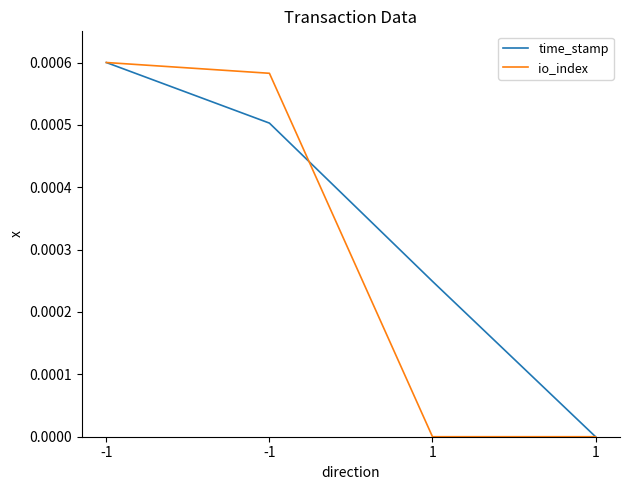

Between which two adjacent categories do time_stamp and io_index first intersect?

-1 and 1